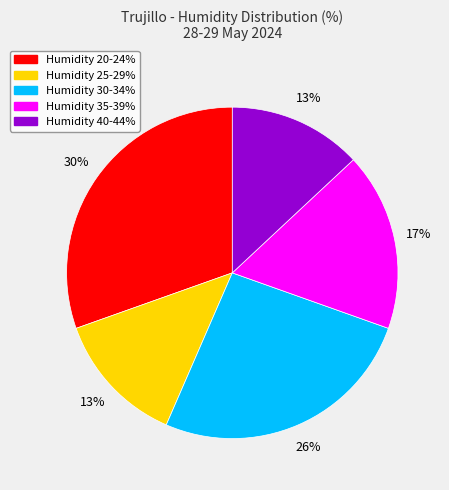

Is there a majority slice in this chart?

No